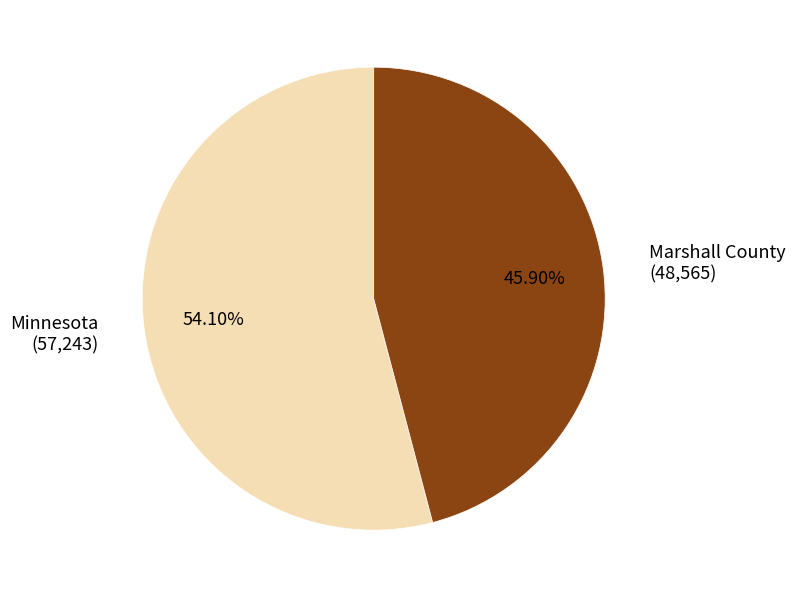

Is there any slice that represents more than half of the pie?

Yes